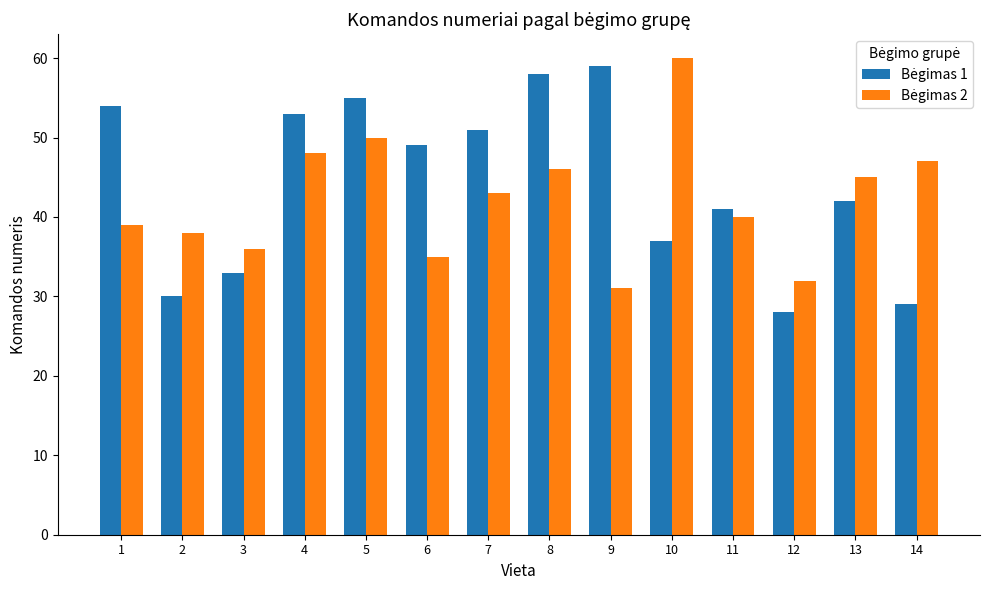

What is the greatest value displayed?

60